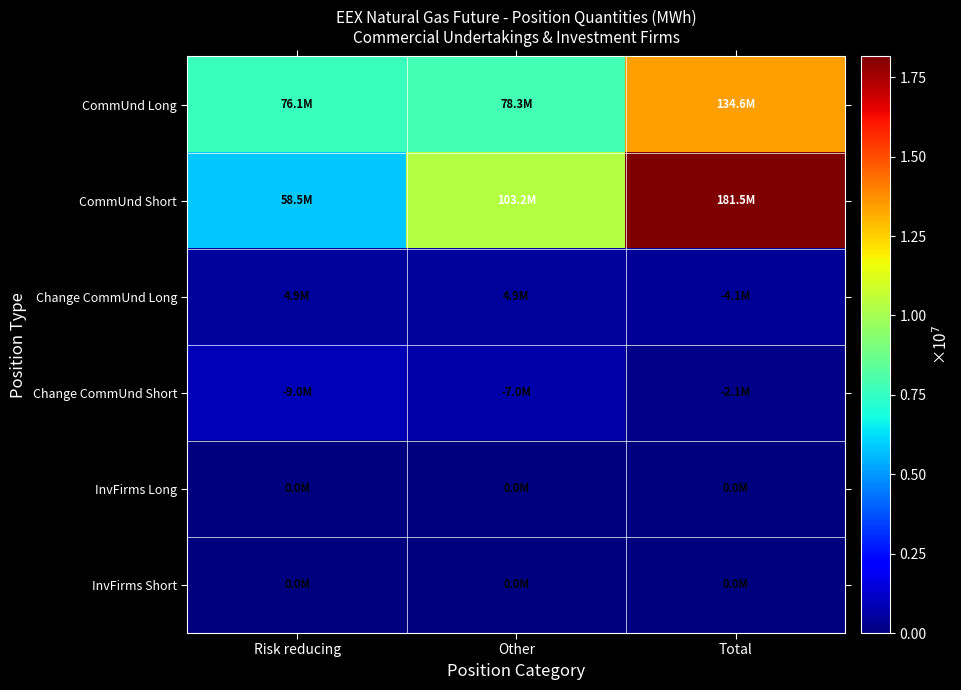

Reading left to right, extract all data points from this chart.

CommUnd Long: Risk reducing=76128791	Other=78320560	Total=134623626
CommUnd Short: Risk reducing=58494835	Other=103225731	Total=181546291
Change CommUnd Long: Risk reducing=4894087	Other=4899314	Total=4132248
Change CommUnd Short: Risk reducing=9026335	Other=7011157	Total=2111843
InvFirms Long: Risk reducing=0	Other=0	Total=0
InvFirms Short: Risk reducing=0	Other=0	Total=0